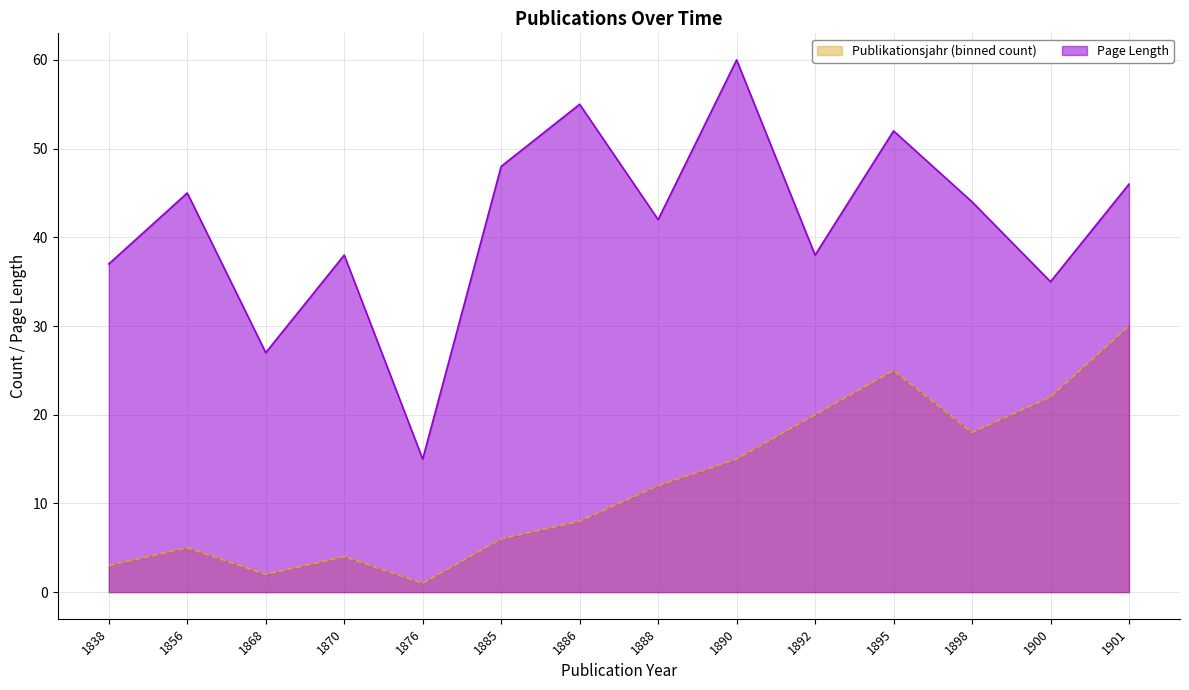

Does the chart have visible grid lines?

Yes